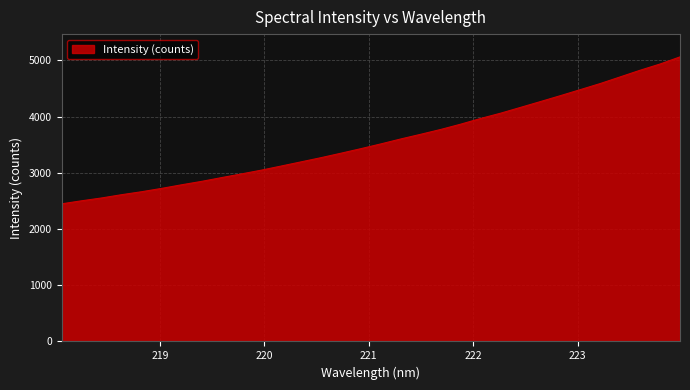

What is the smallest value displayed?

2447.9